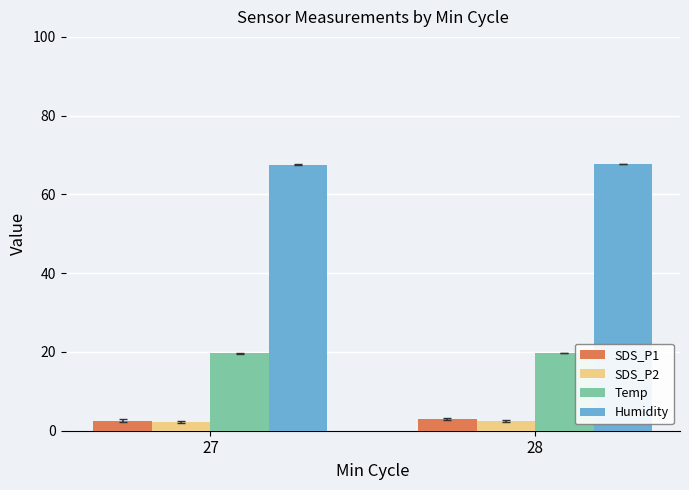

What is the average value of the Humidity series?

67.6